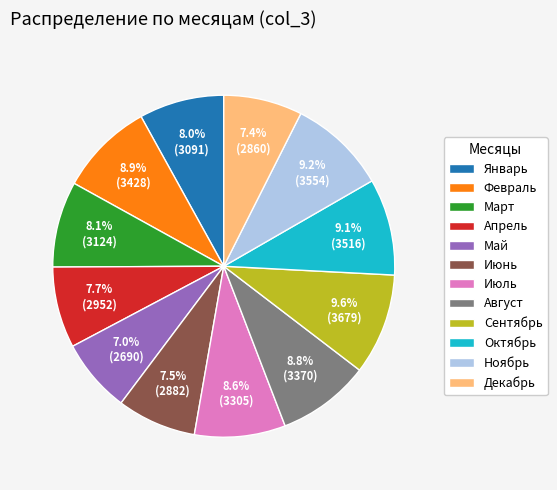

Which has a higher value, Январь or Ноябрь?

Ноябрь